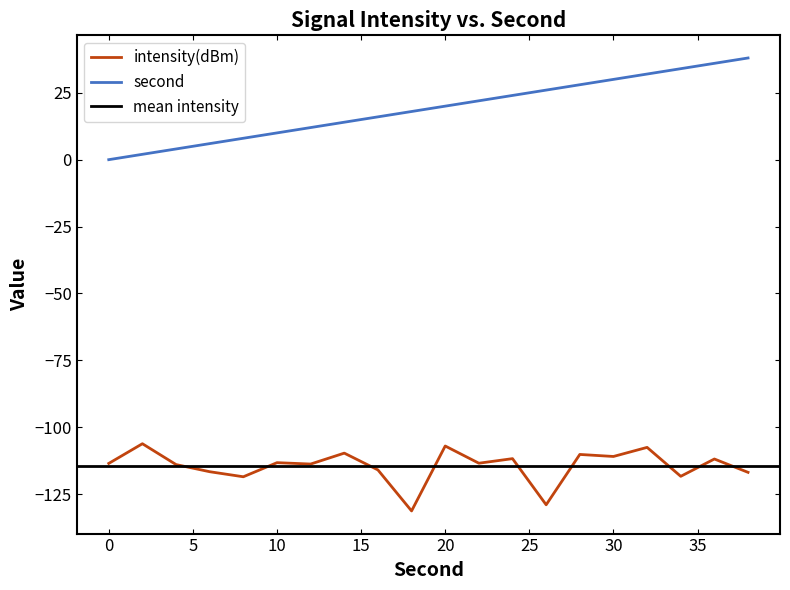

At which label does intensity(dBm) reach its peak?

2